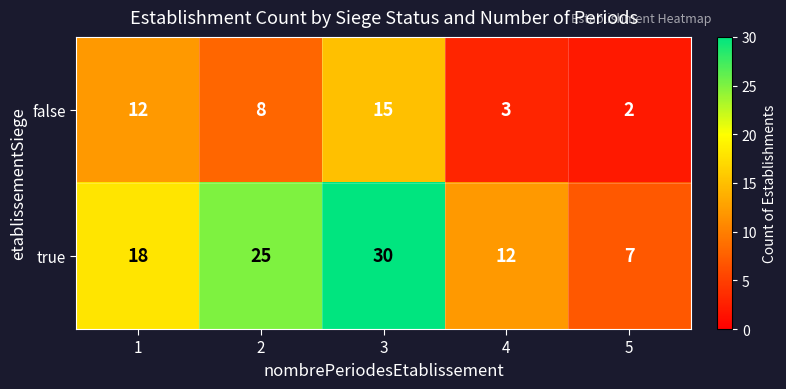

Count the true values in the range 12 to 25.

3